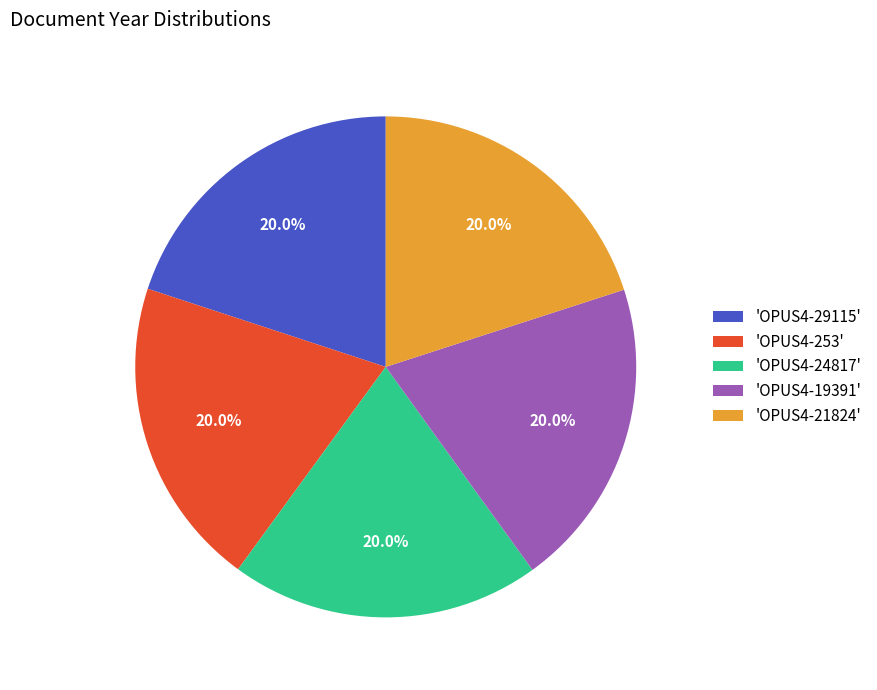

Does any single category account for the majority?

No